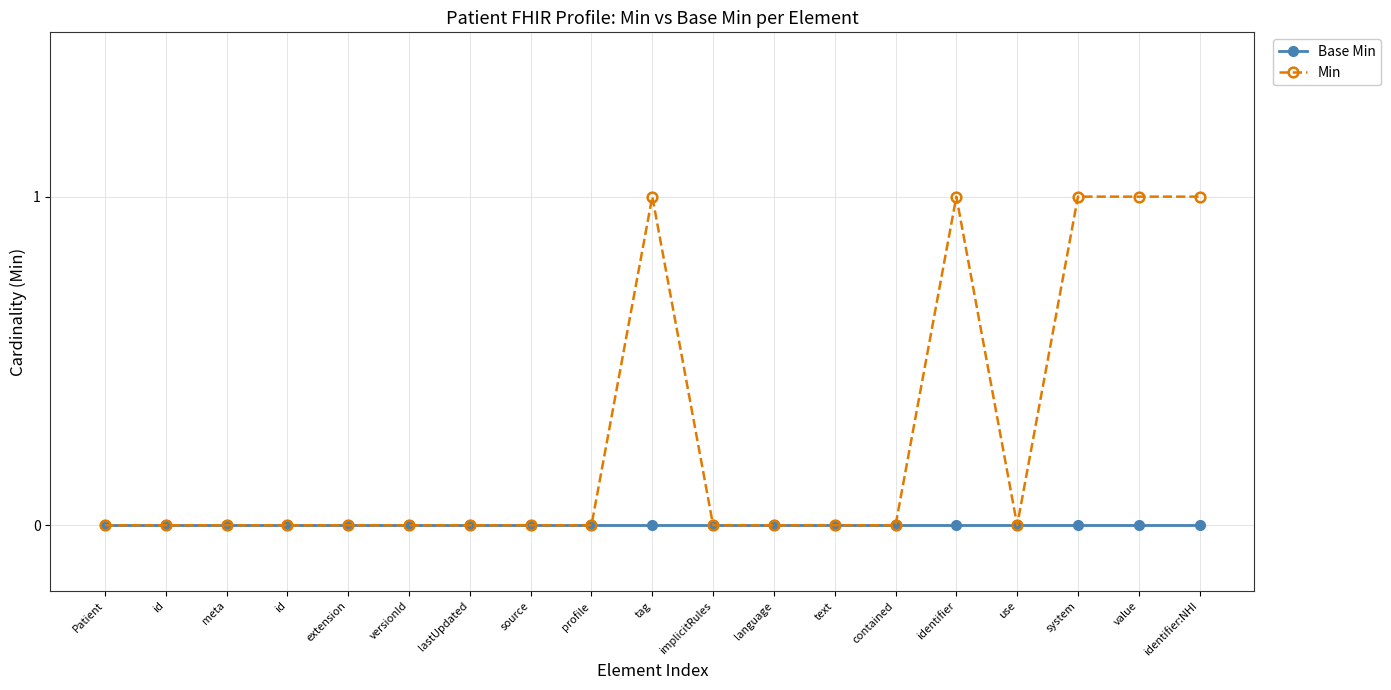

Does the chart have visible grid lines?

Yes